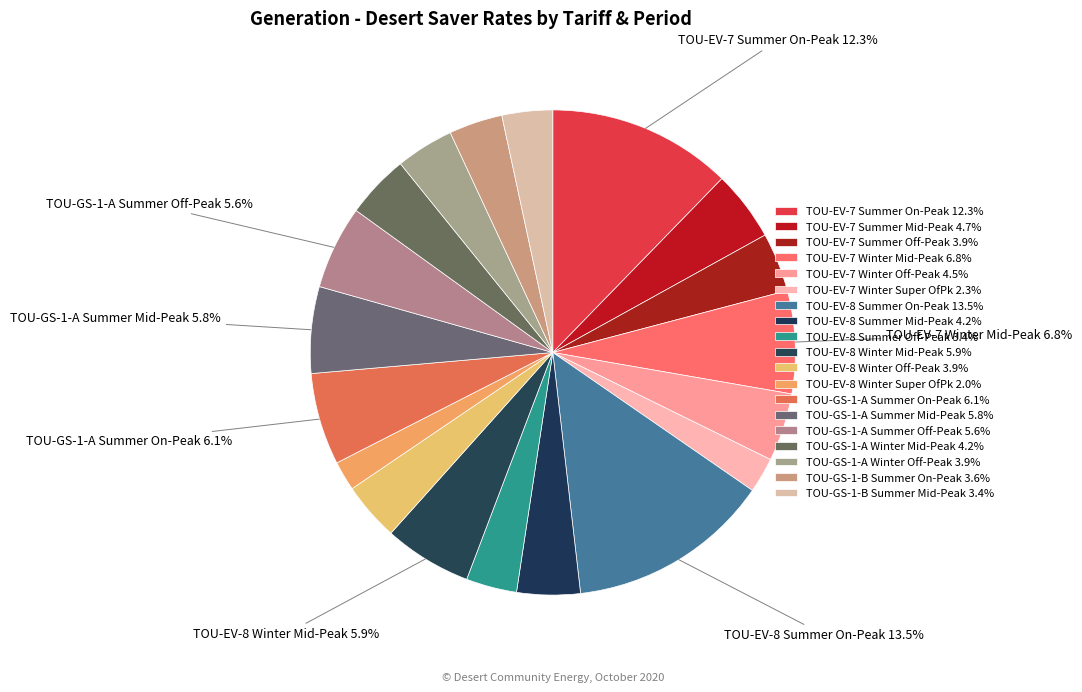

How many slices are in this pie chart?

19